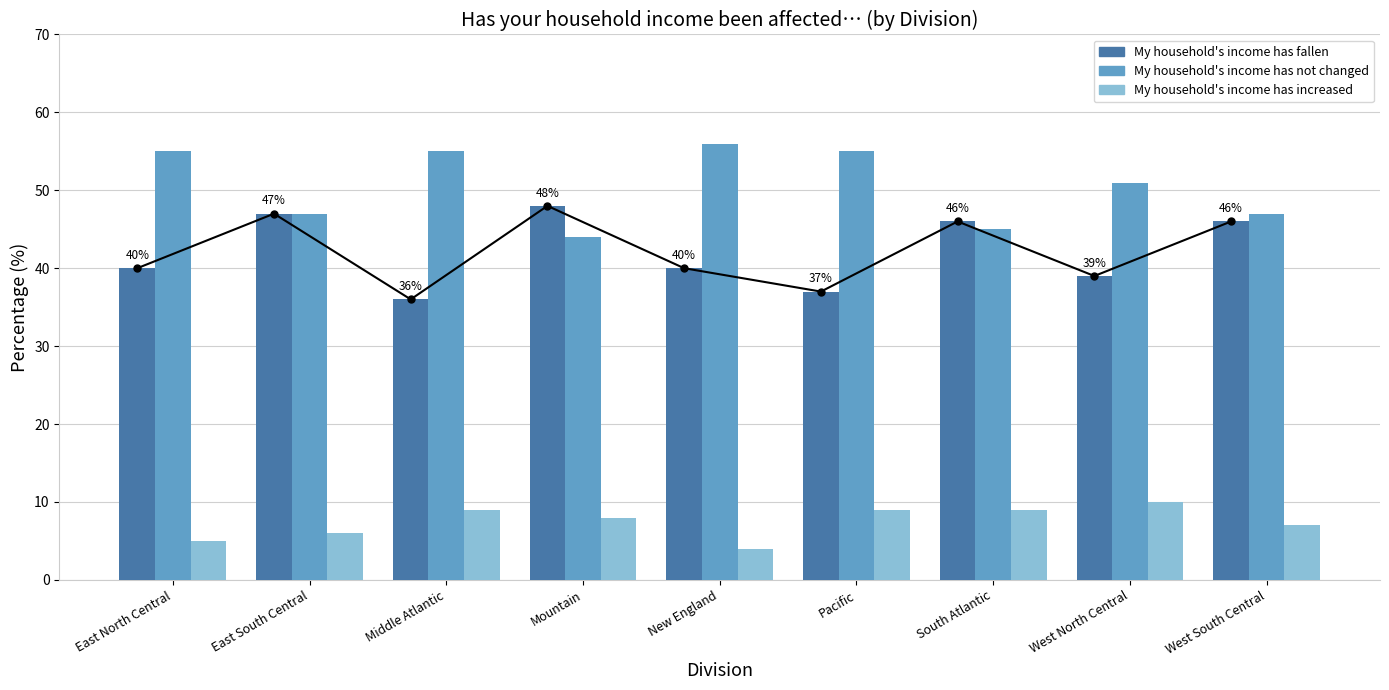

At which label is My household's income has increased closest to 7?

West South Central